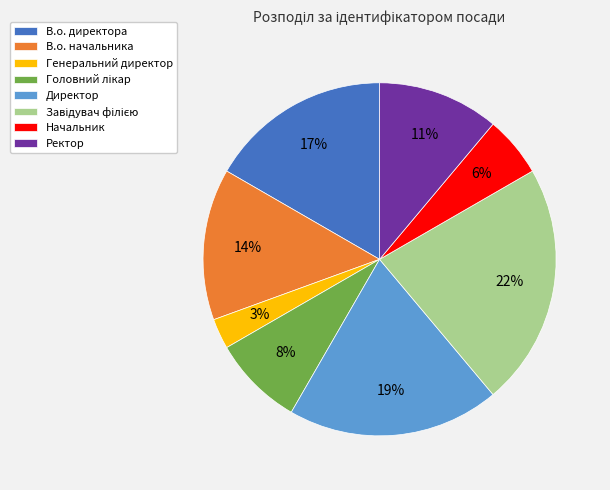

The В.о. начальника slice represents 5% of the pie. True or false?

False